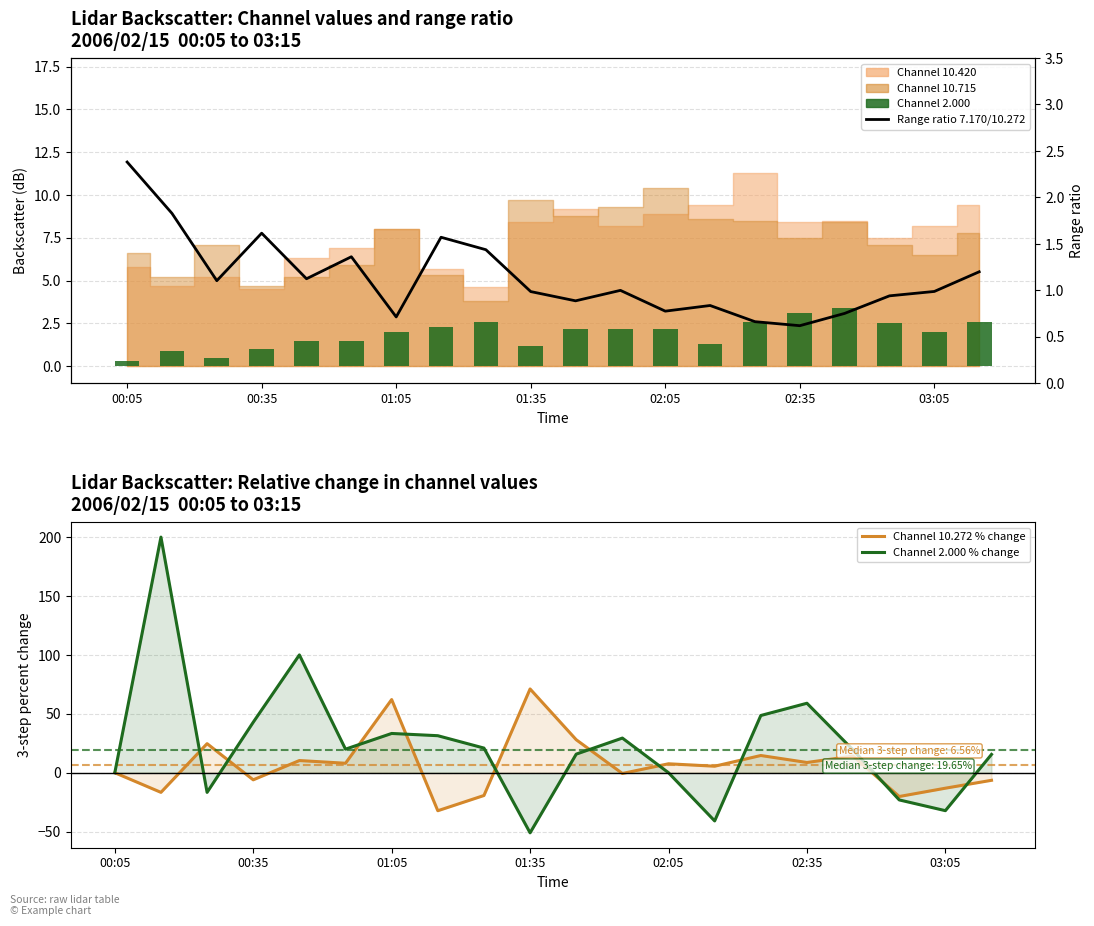

What is the minimum value shown in the chart?

-51.0